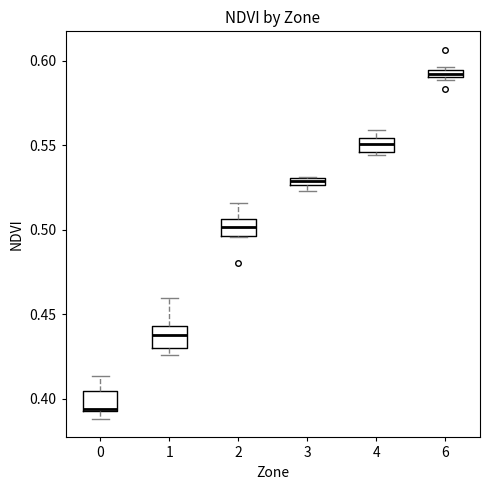

Which box's median line is the highest?

6